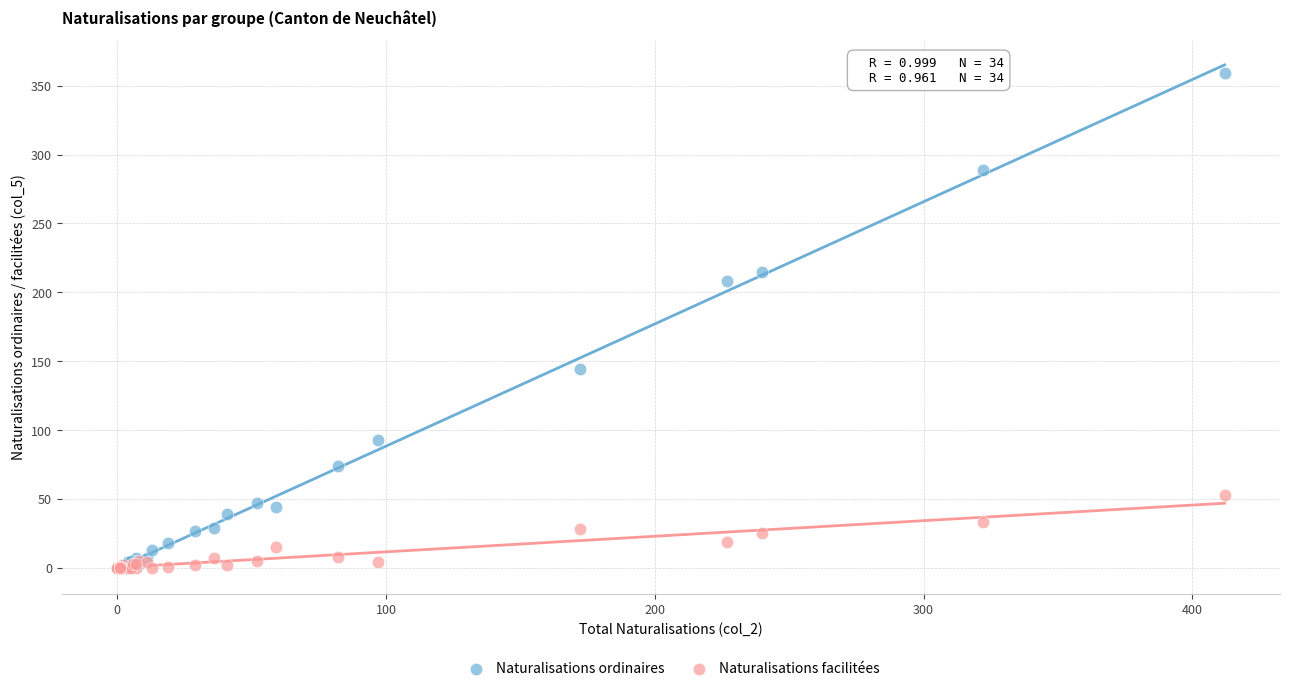

Which series reaches the maximum Y coordinate?

Naturalisations ordinaires